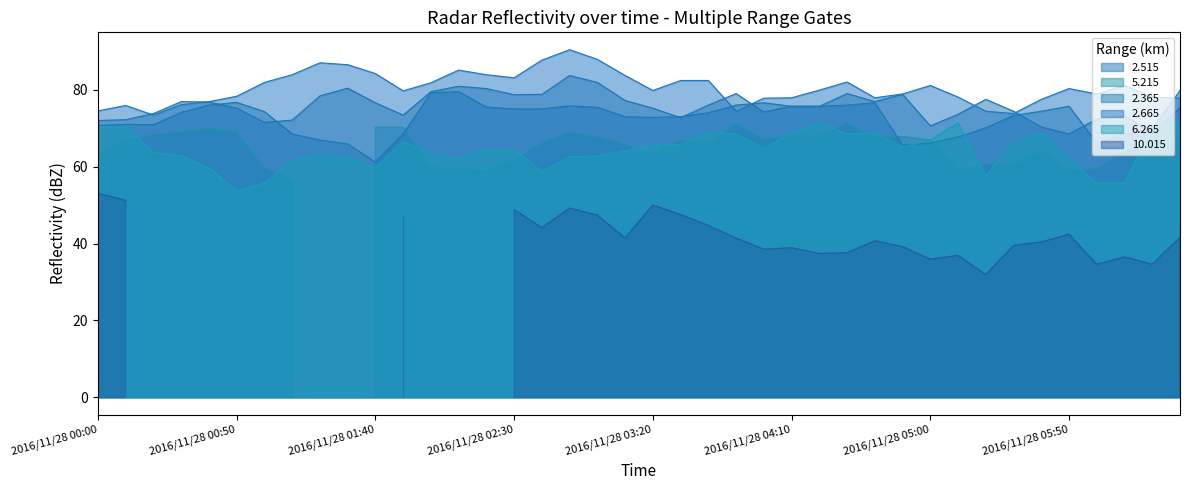

At which category does 2.365 reach its first local peak?

2016/11/28 00:10